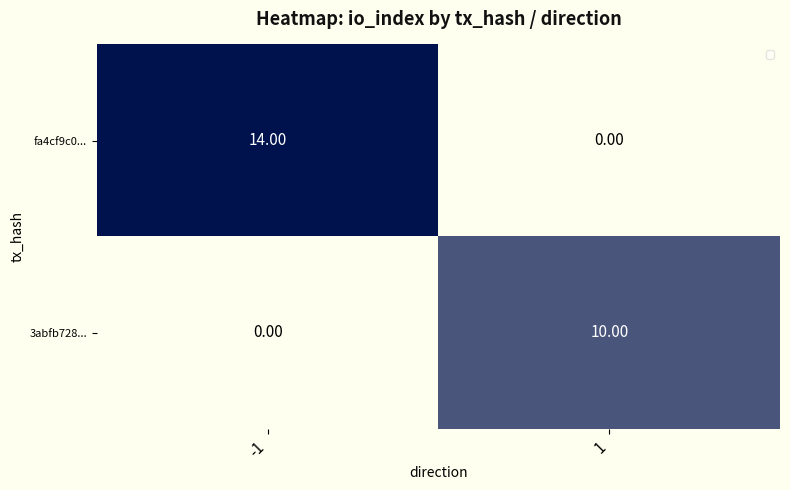

At 1, list the series in order from smallest to largest.

fa4cf9c0..., 3abfb728...